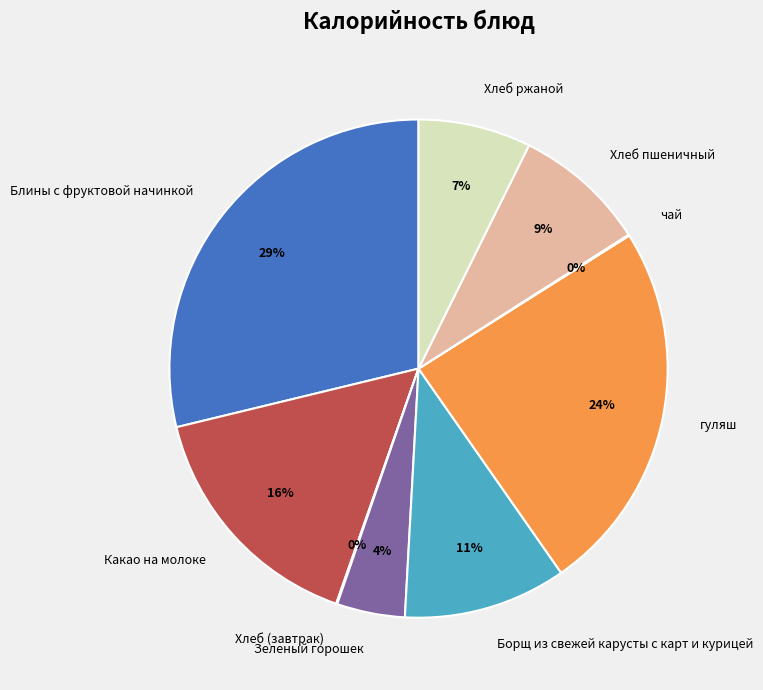

Combined, do Какао на молоке and гуляш account for over 50%?

No